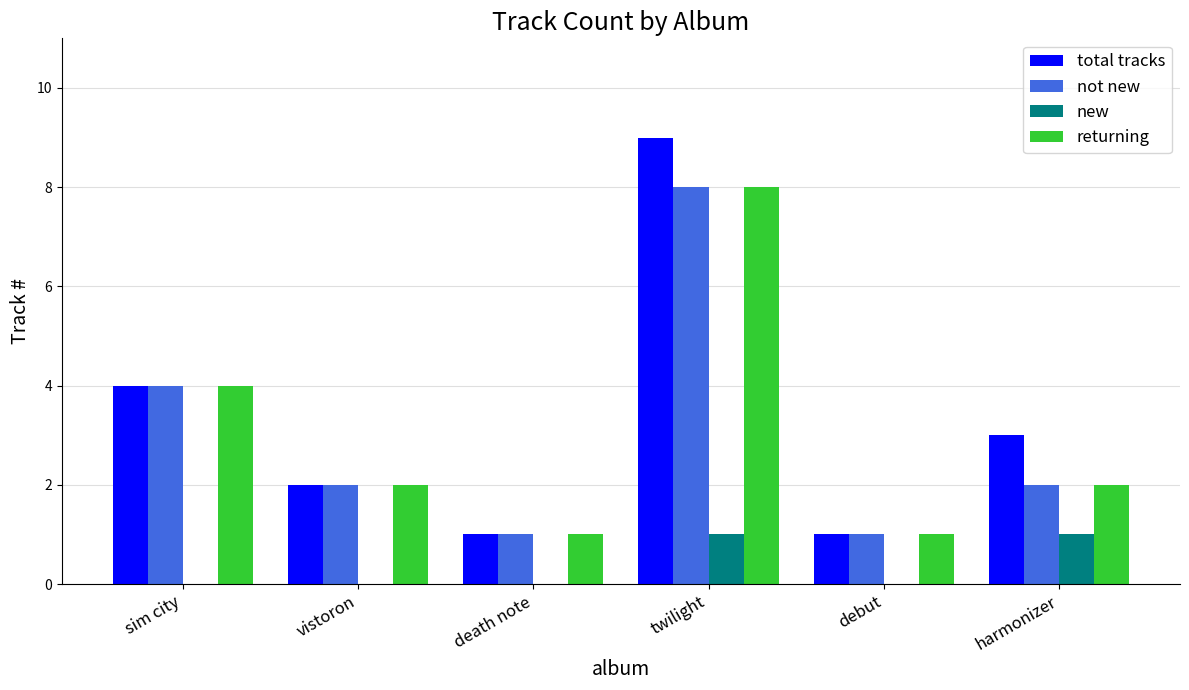

Read the total tracks value at twilight.

9